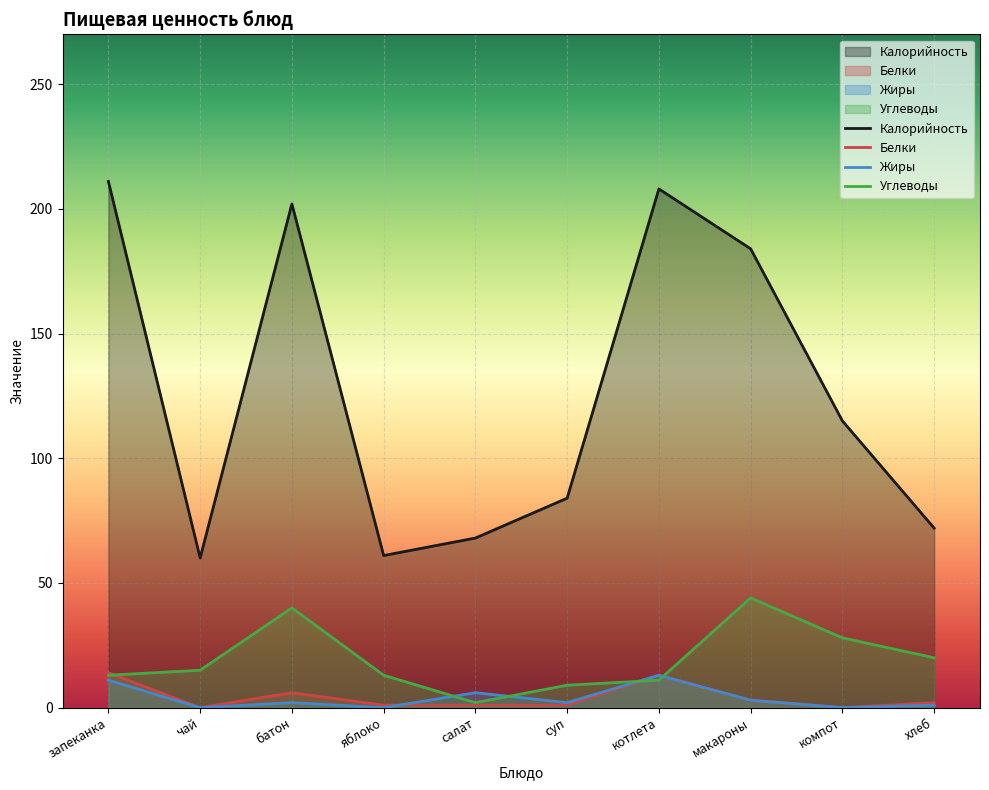

How many lines are shown in the chart?

4